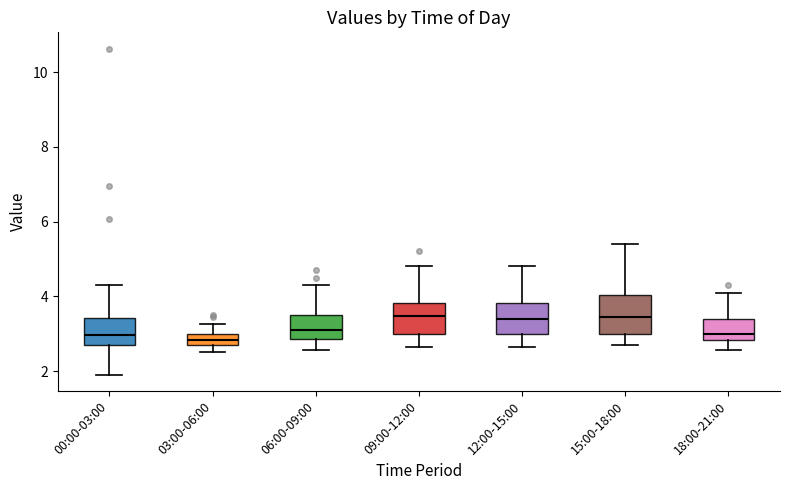

Where is the upper edge of the box for 06:00-09:00 on the y-axis? The values are not printed on the chart, so give them approximately, as read against the axis.

3.6